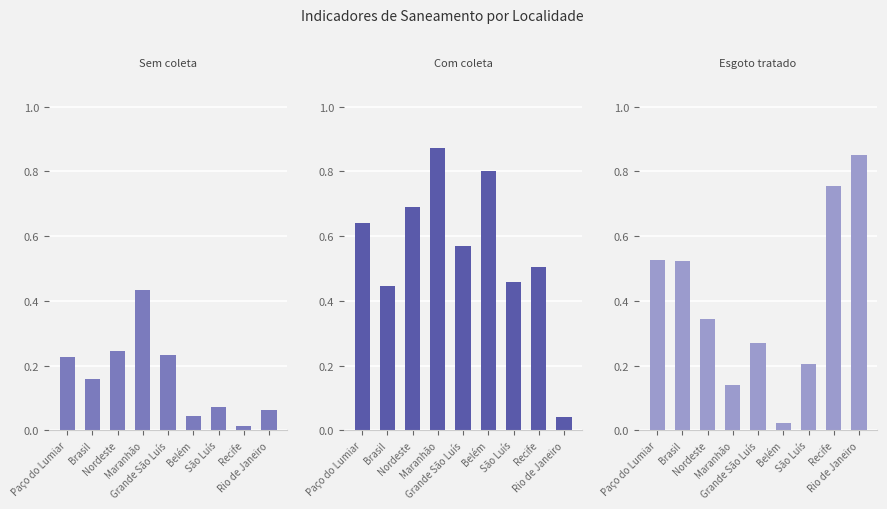

What are all the series names shown in the legend?

Sem coleta, Com coleta, Esgoto tratado